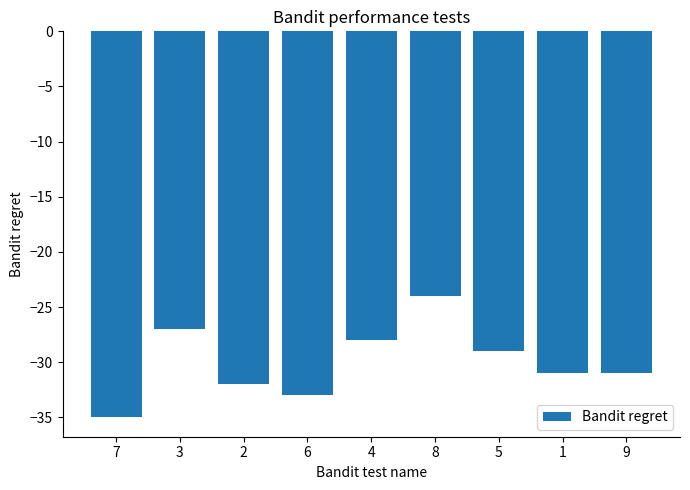

Which has a higher value, 7 or 5?

5